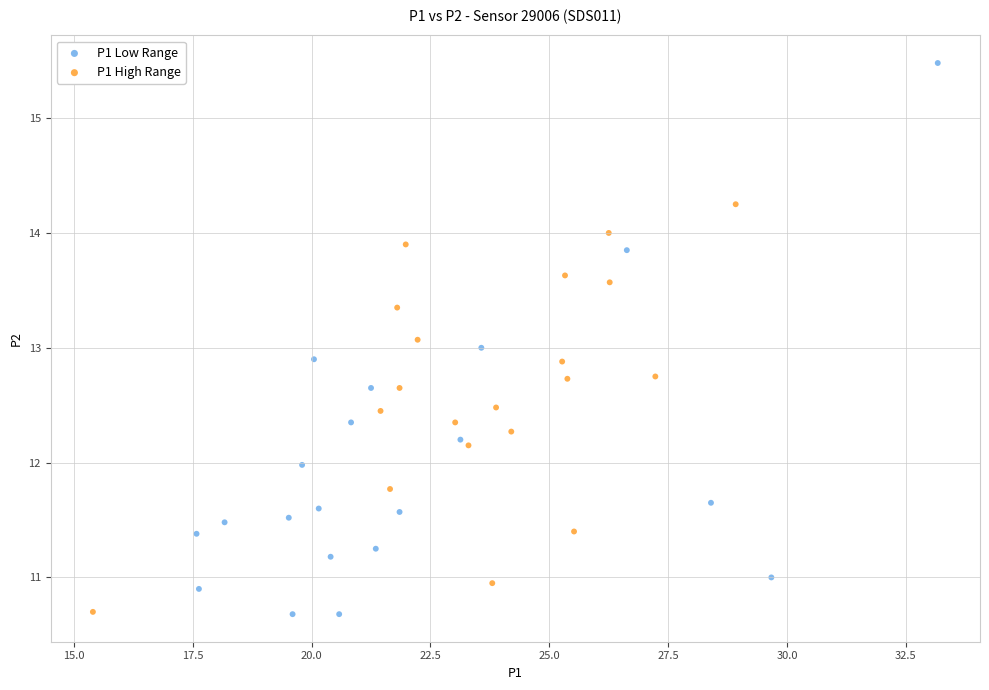

Which series has the largest Y range (max minus min)?

P1 Low Range